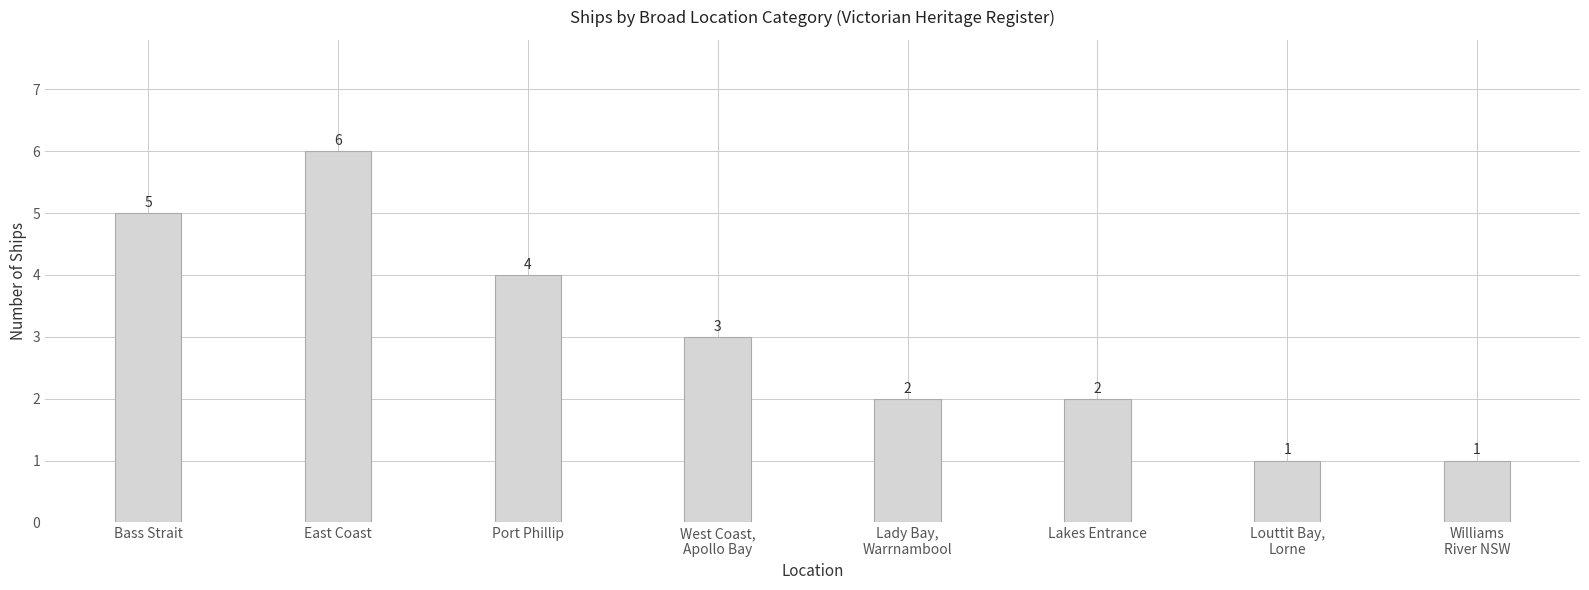

Read the value at Lady Bay,
Warrnambool.

2